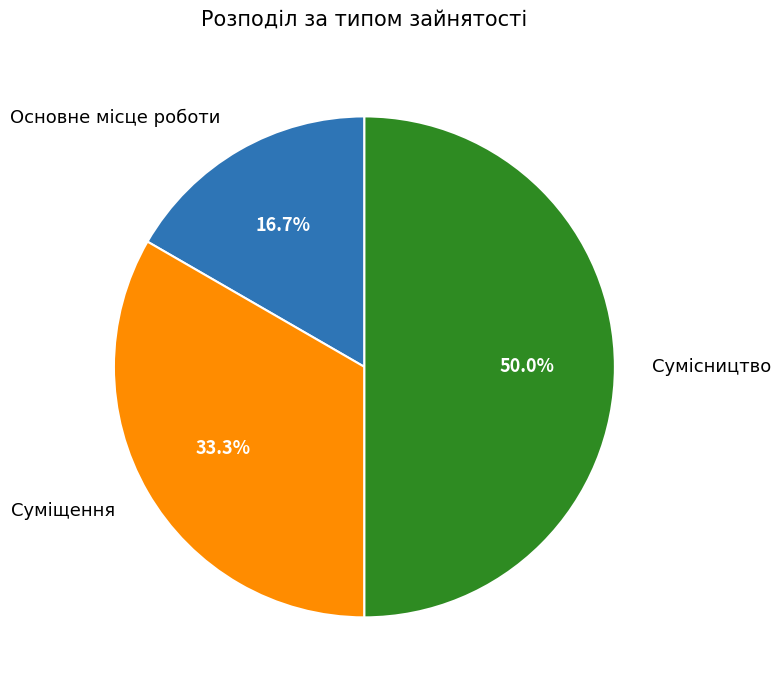

How many slices are in this pie chart?

3